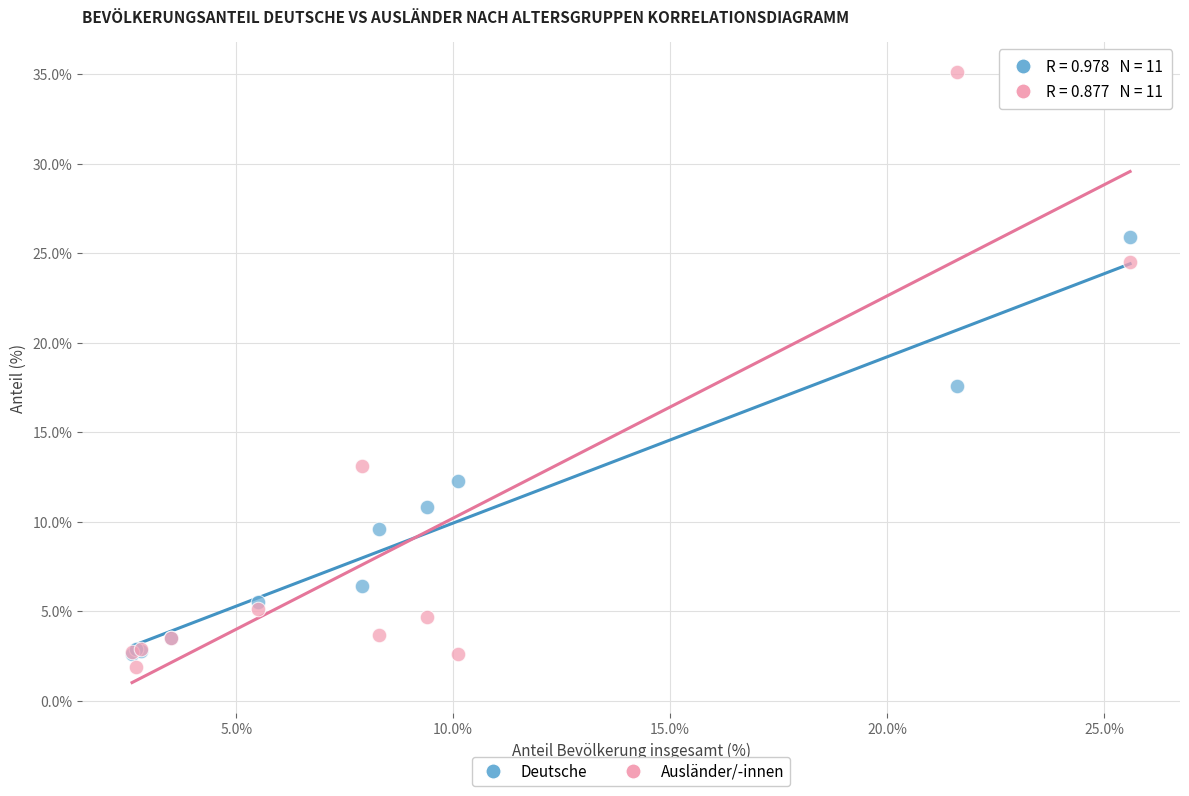

In the Deutsche series, what Y value is closest to 14?

12.3